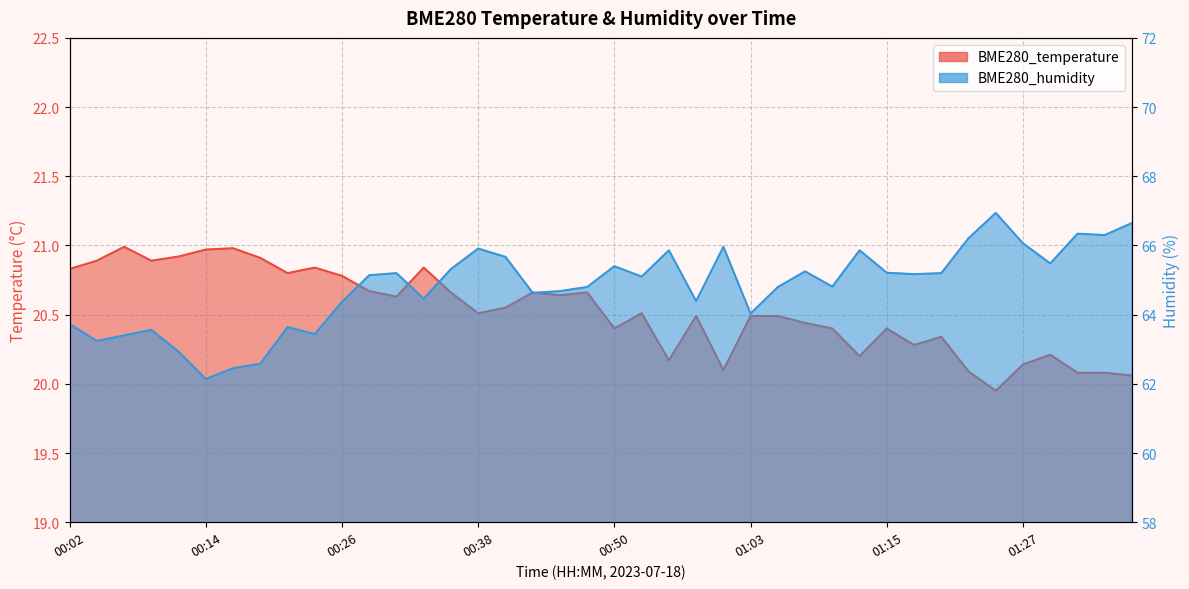

What position from the right is 01:12?

11